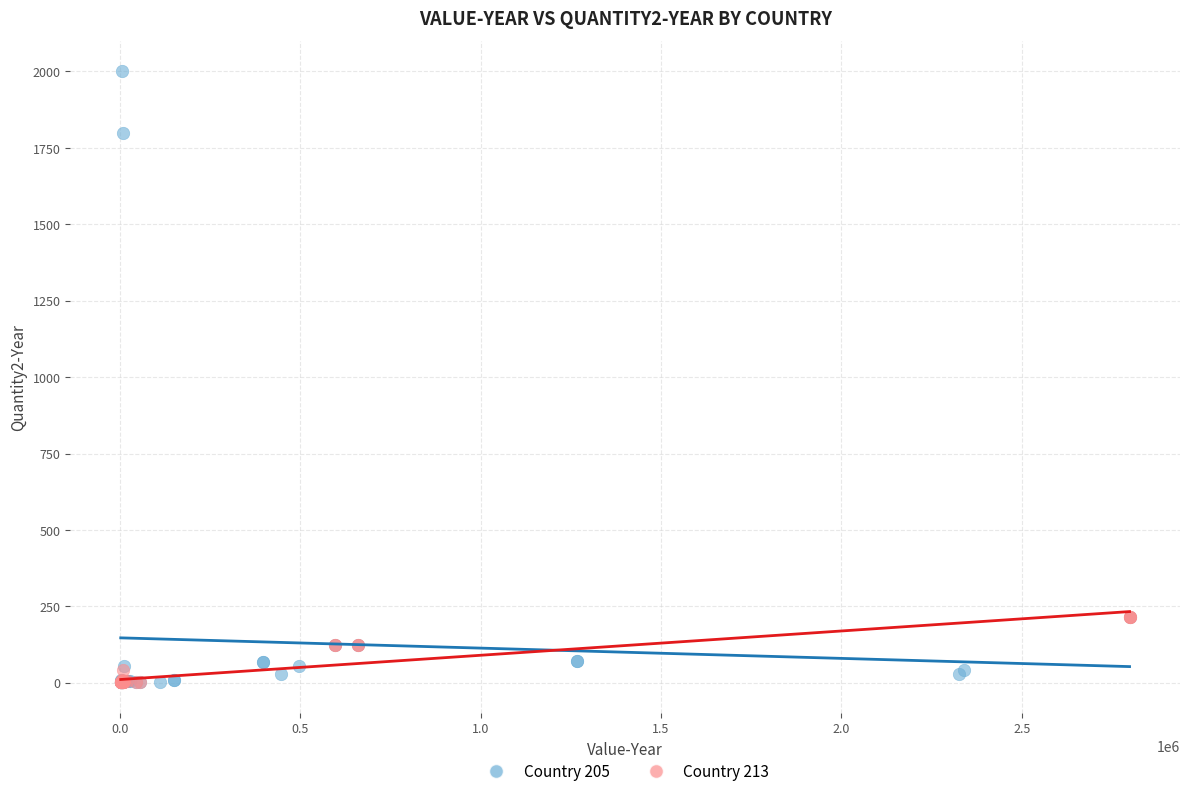

Which series reaches the maximum Y coordinate?

Country 205